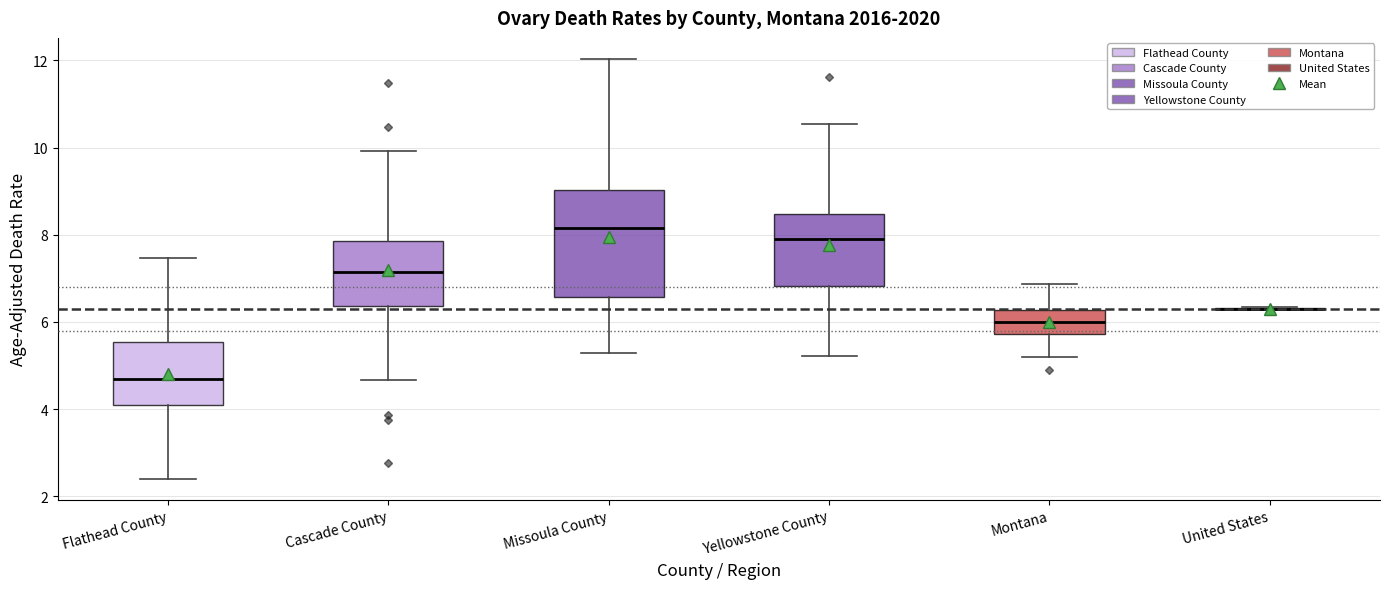

Reading left to right, read every box against the y-axis: the position of its median line, the range the box covers, and the ends of its whiskers. The values are not printed on the chart, so give them approximately, as read against the axis.

Flathead County: median 4.6, box 4.0 to 5.6, whiskers 2.4 to 7.4
Cascade County: median 7.2, box 6.4 to 7.8, whiskers 4.6 to 10.0
Missoula County: median 8.2, box 6.6 to 9.0, whiskers 5.2 to 12.0
Yellowstone County: median 8.0, box 6.8 to 8.4, whiskers 5.2 to 10.6
Montana: median 6.0, box 5.8 to 6.2, whiskers 5.2 to 6.8
United States: box collapsed to a line at 6.2, whiskers 6.2 to 6.4